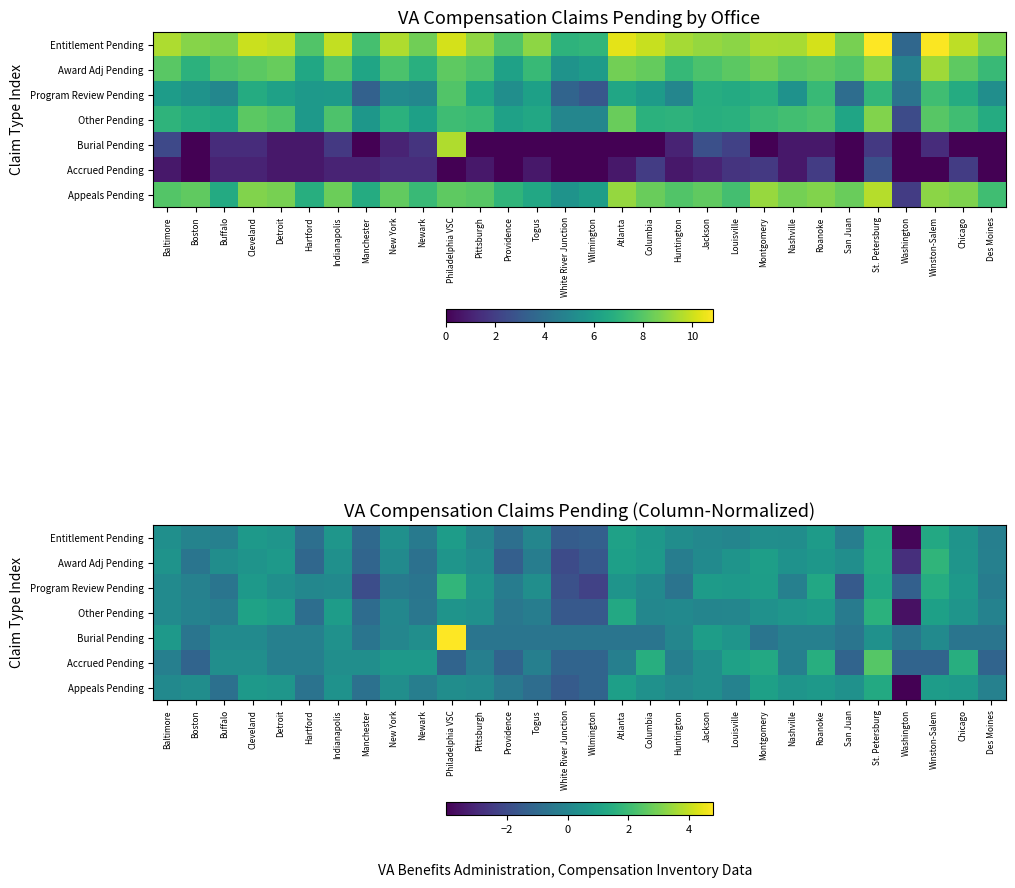

What value does the Award Adj Pending series have at Cleveland?

0.6